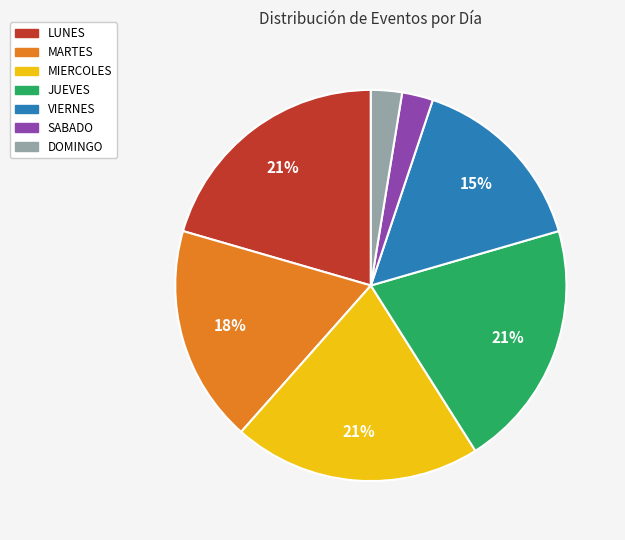

To the nearest percent, what portion does JUEVES represent?

21%